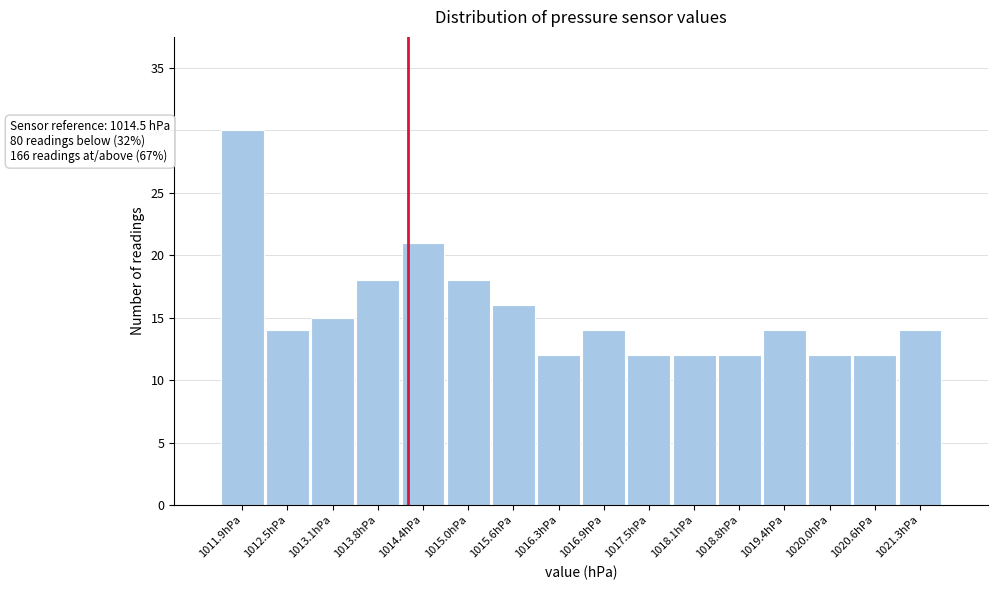

Reading right to left, list all the values displayed in this chart.

14	12	12	14	12	12	12	14	12	16	18	21	18	15	14	30